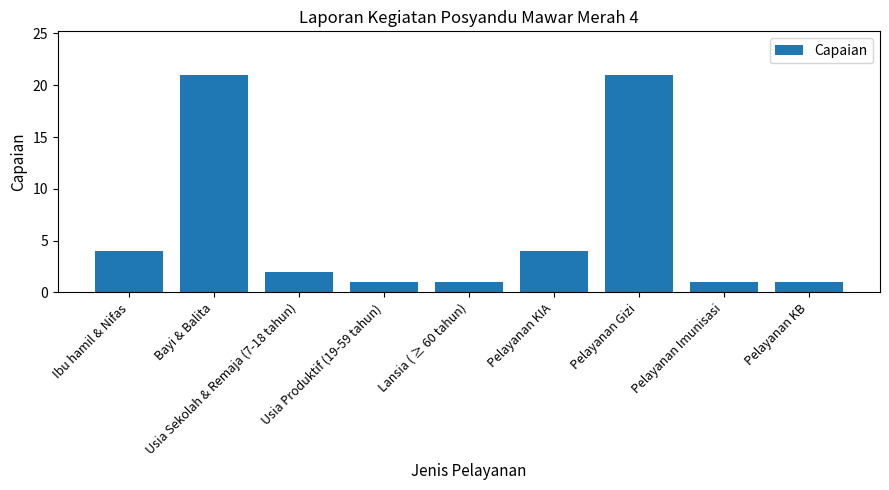

Reading right to left, what are all the values shown in this chart?

Pelayanan KB=1	Pelayanan Imunisasi=1	Pelayanan Gizi=21	Pelayanan KIA=4	Lansia ( ≥ 60 tahun)=1	Usia Produktif (19-59 tahun)=1	Usia Sekolah & Remaja (7-18 tahun)=2	Bayi & Balita=21	Ibu hamil & Nifas=4